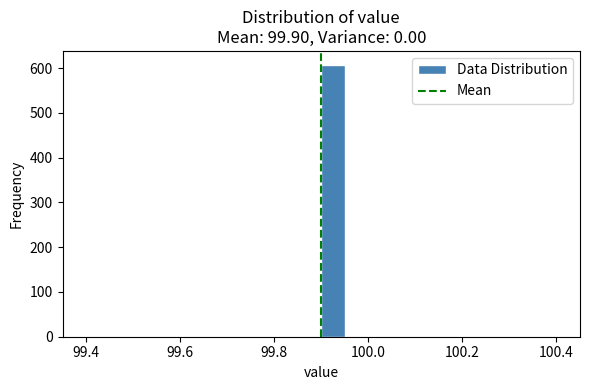

Read against the x-axis, roughly where is the centre of the tallest bar?

99.92